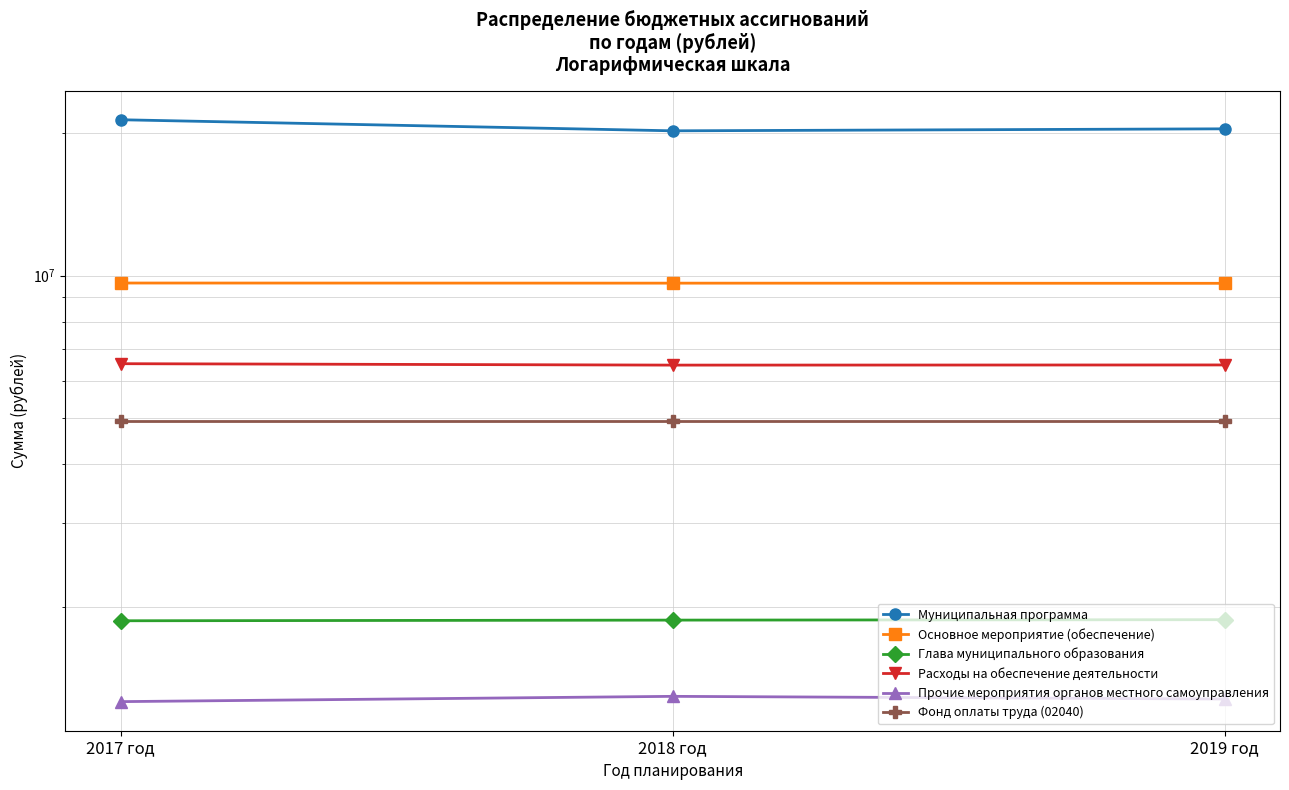

What is the label of the 2nd point from the right?

2018 год